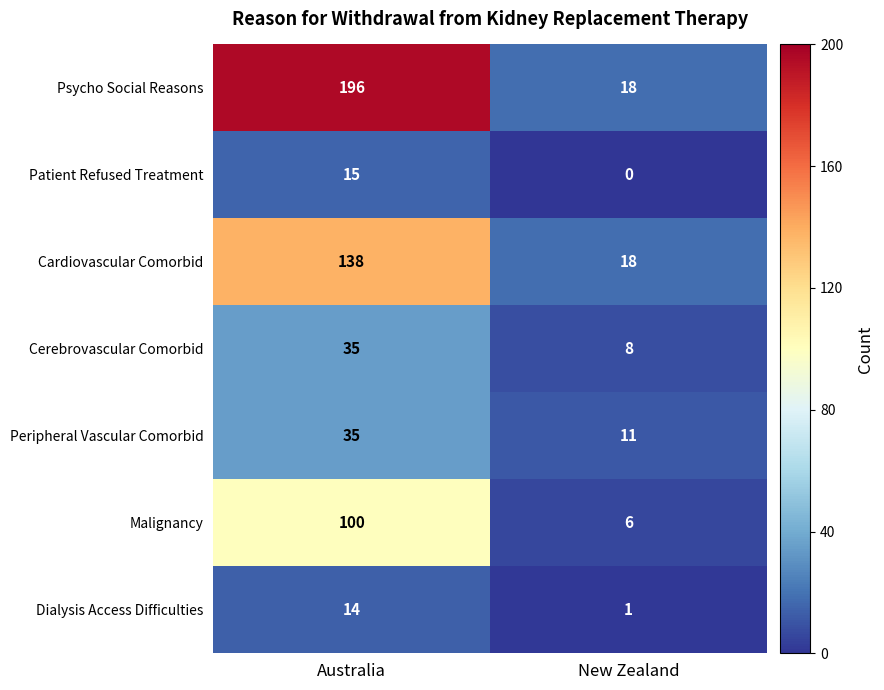

What is the difference between the maximum and minimum values in the Psycho Social Reasons series?

178